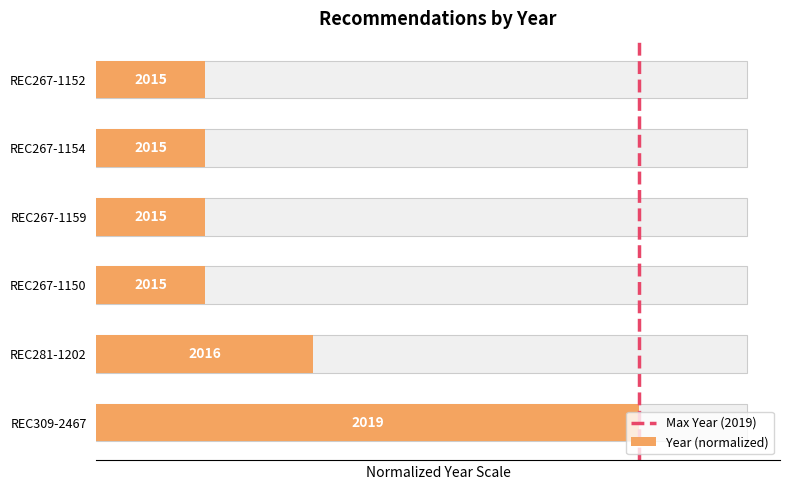

How many bars are there in total?

6